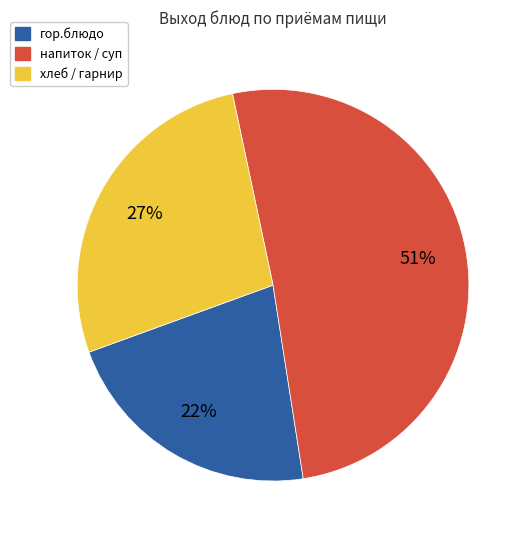

Is there a majority slice in this chart?

Yes